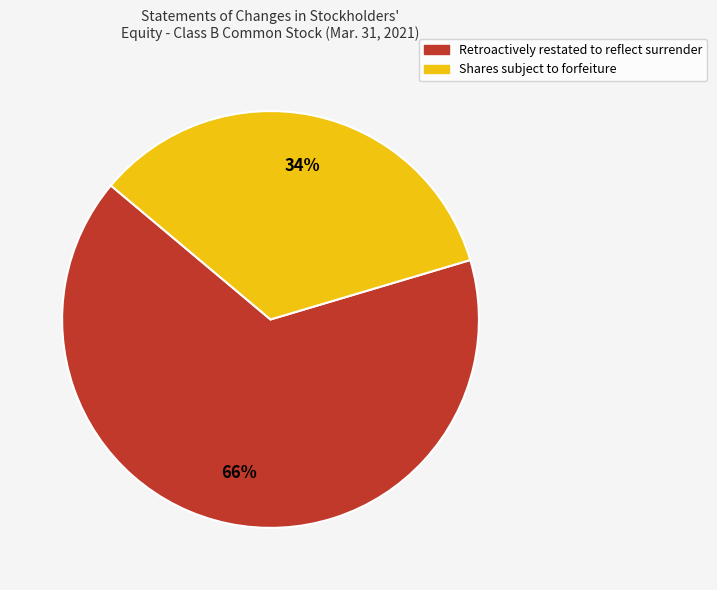

Rank the categories by value from lowest to highest.

Shares subject to forfeiture, Retroactively restated to reflect surrender